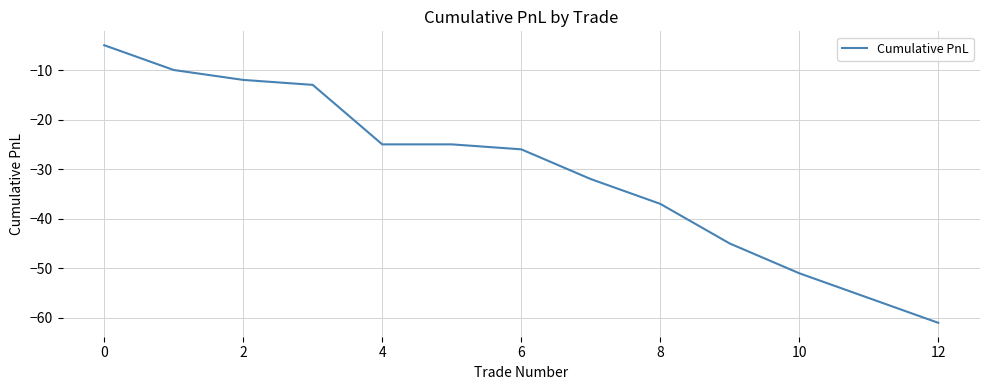

What is the greatest value displayed?

-5